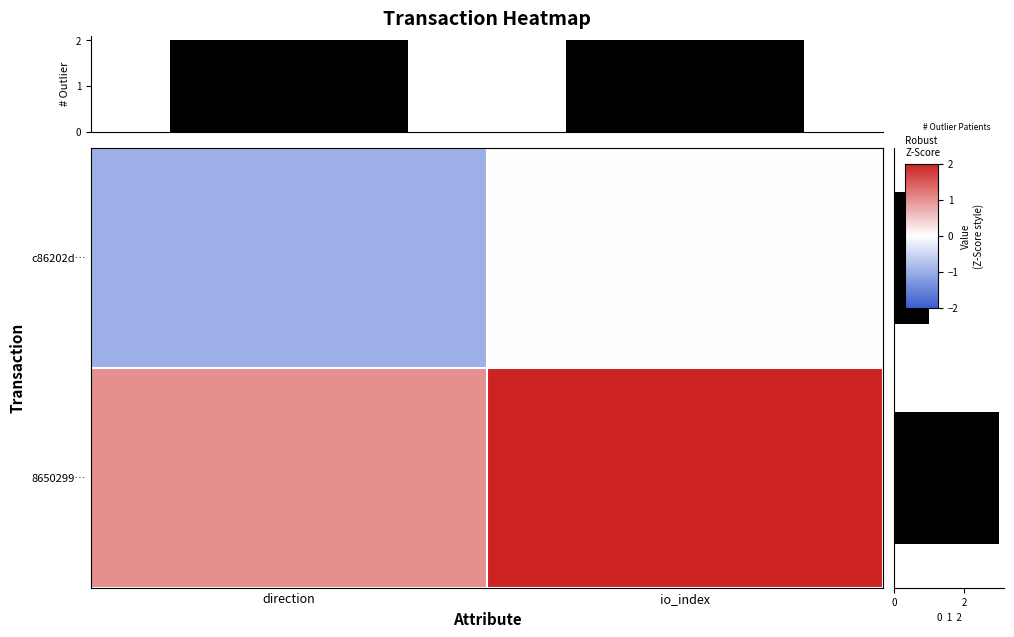

What is the difference between the maximum and minimum values in the Row abs-sum series?

2